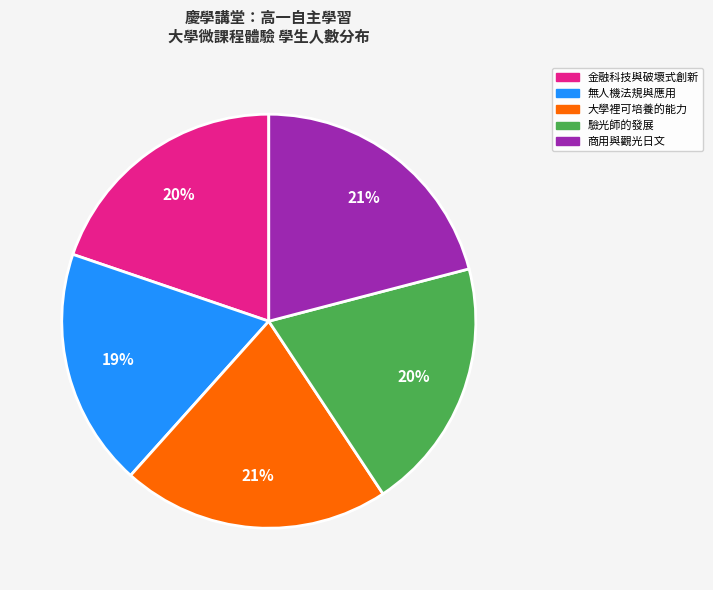

Count the number of slices in the pie.

5